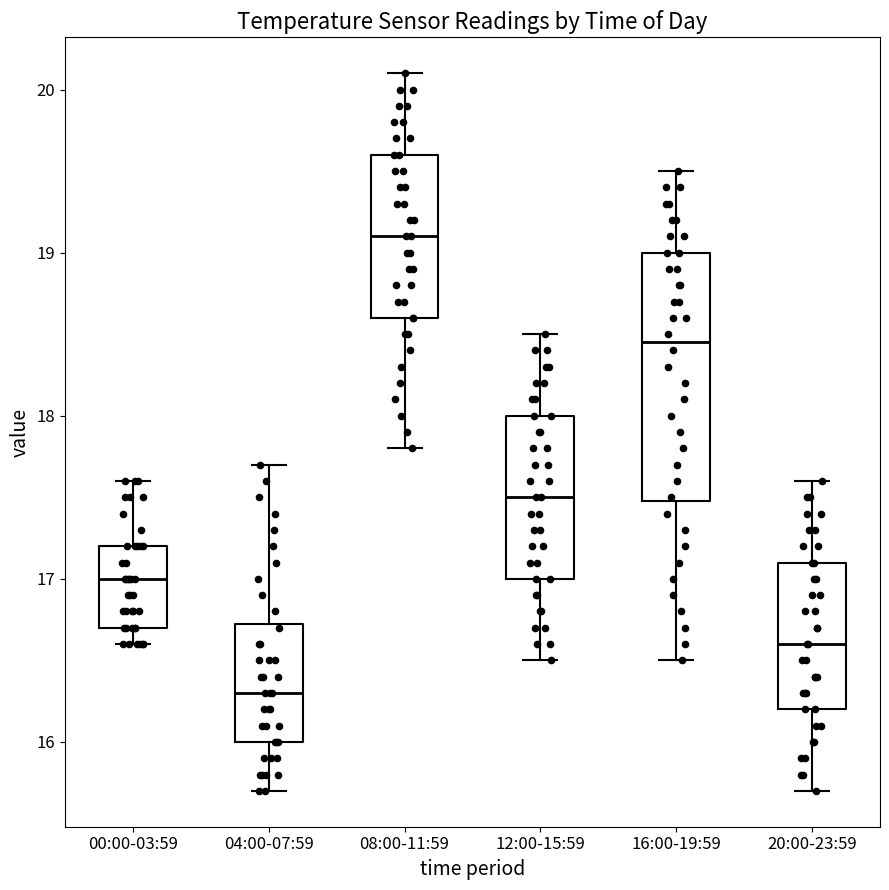

Reading left to right, read every box against the y-axis: the position of its median line, the range the box covers, and the ends of its whiskers. The values are not printed on the chart, so give them approximately, as read against the axis.

00:00-03:59: median 17.0, box 16.7 to 17.2, whiskers 16.6 to 17.6
04:00-07:59: median 16.3, box 16.0 to 16.7, whiskers 15.7 to 17.7
08:00-11:59: median 19.1, box 18.6 to 19.6, whiskers 17.8 to 20.1
12:00-15:59: median 17.5, box 17.0 to 18.0, whiskers 16.5 to 18.5
16:00-19:59: median 18.5, box 17.5 to 19.0, whiskers 16.5 to 19.5
20:00-23:59: median 16.6, box 16.2 to 17.1, whiskers 15.7 to 17.6